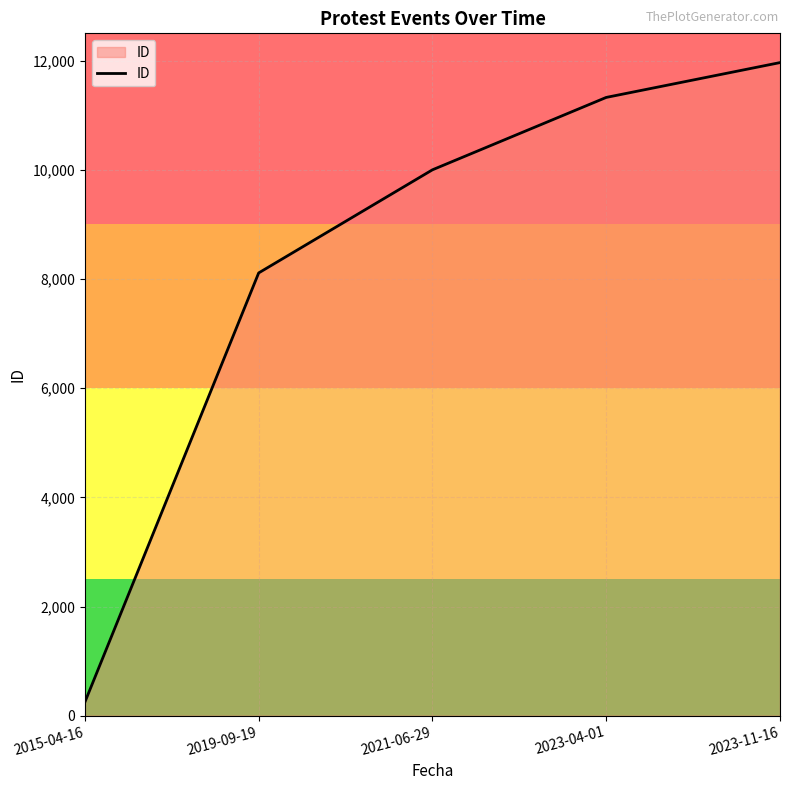

Count the number of data series in this chart.

1